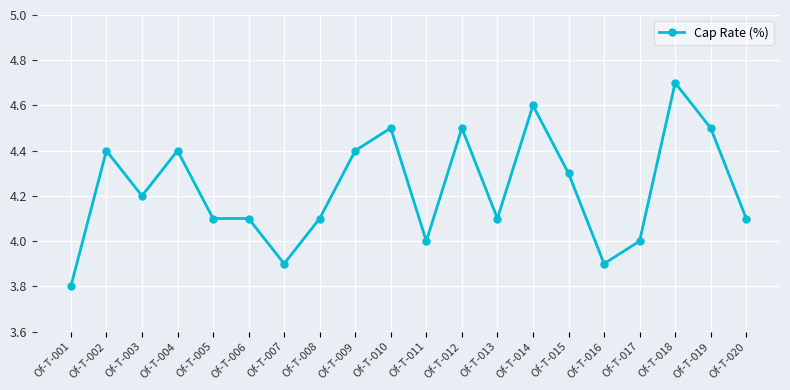

Is it true that the value at Of-T-014 is 7.6?

False